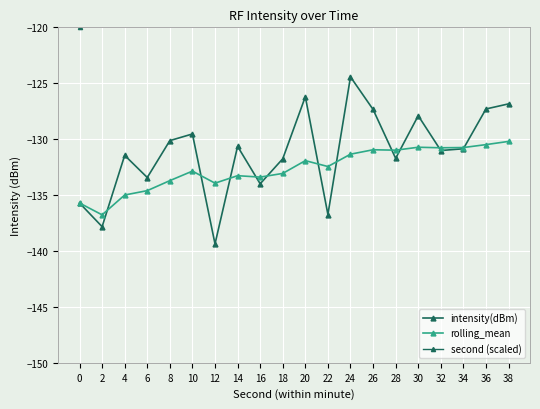

Which has a higher value, 12 or 8?

8